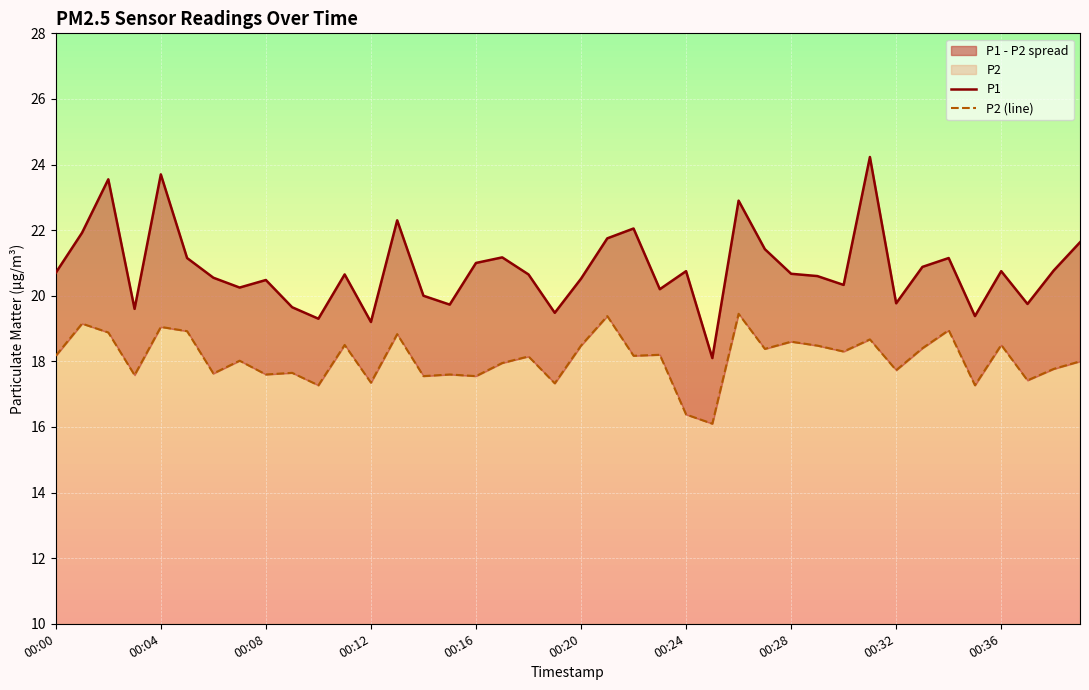

Where does the P1 series first go above 20?

00:00